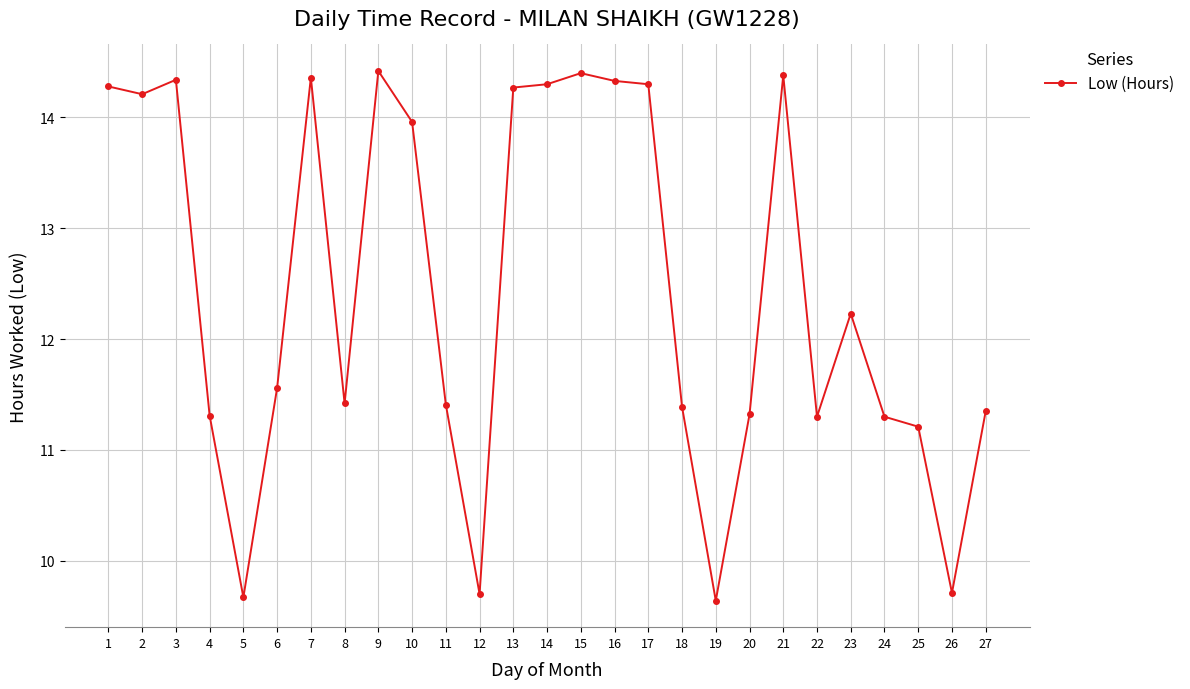

Is it true that the value at 11 is 11.4?

True